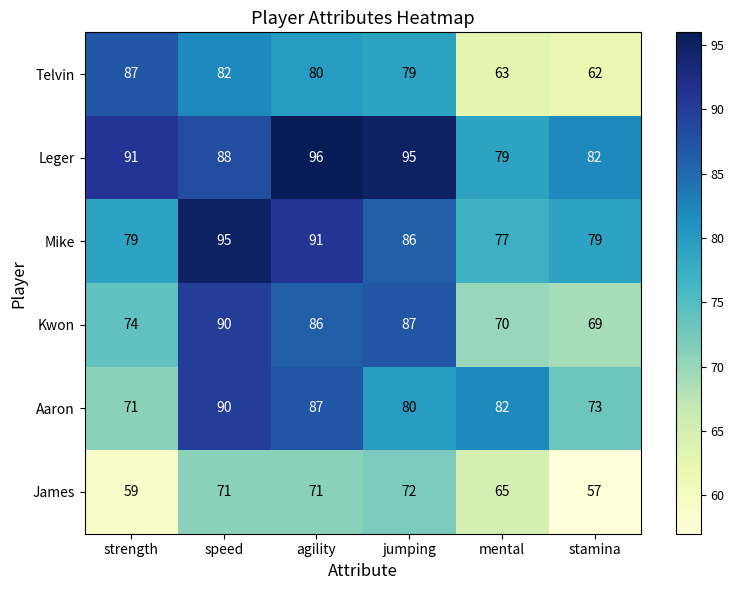

What is the difference between the highest and lowest values at speed?

24